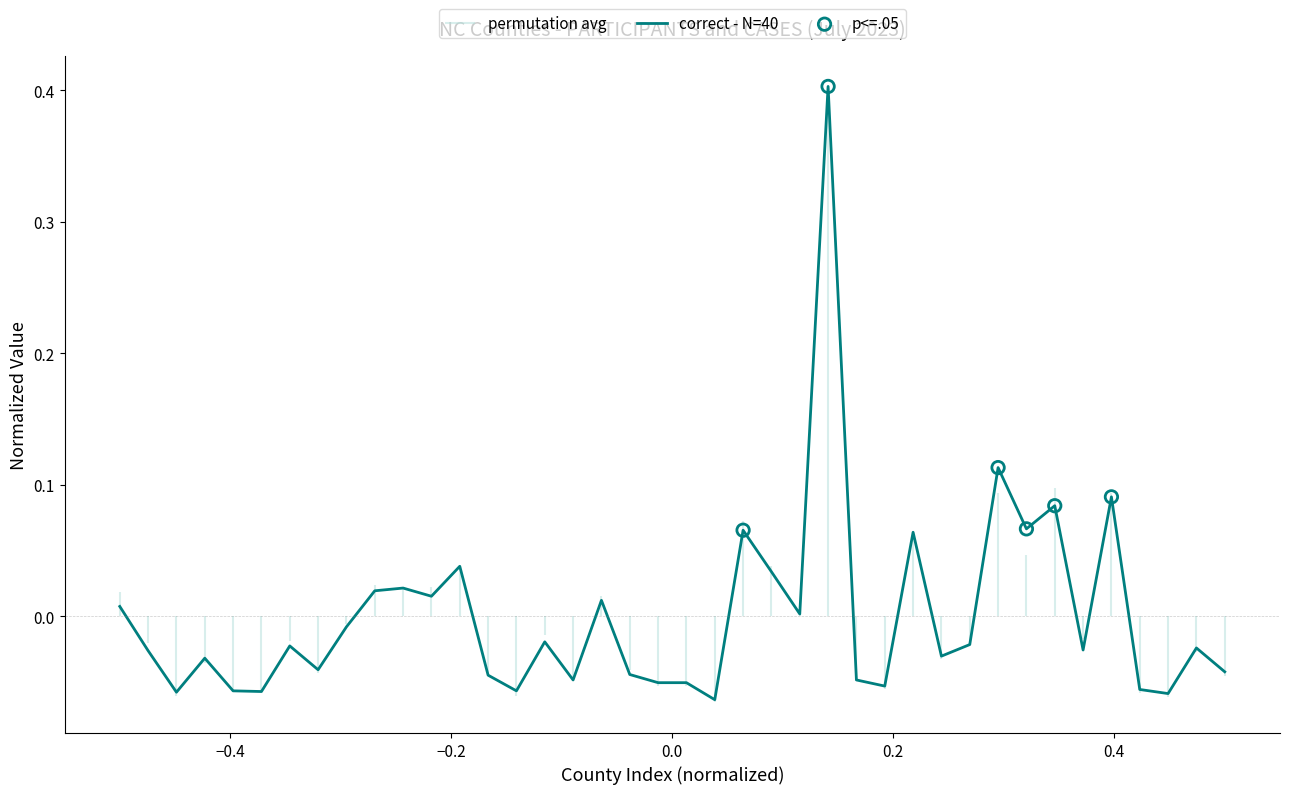

What is the highest value of the correct - N=40 series?

0.4